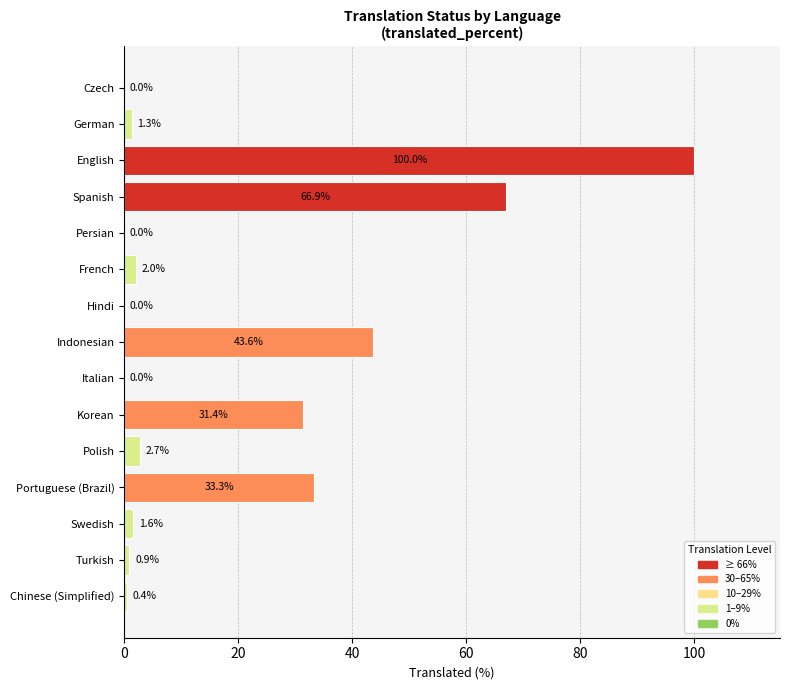

Which has a higher value, Czech or Portuguese (Brazil)?

Portuguese (Brazil)